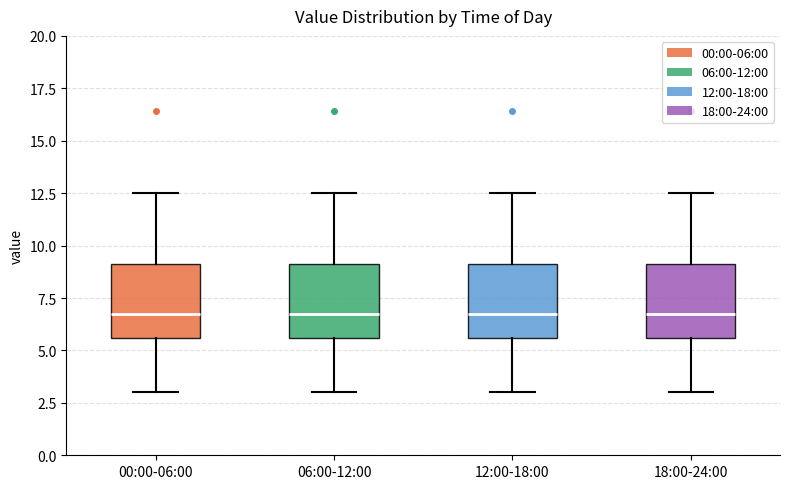

Reading left to right, transcribe this box plot: for each box, give where its median line is, the range the box spans, and where its two whiskers end, as read against the y-axis. The values are not printed on the chart, so give them approximately, as read against the axis.

00:00-06:00: median 6.5, box 5.5 to 9.0, whiskers 3.0 to 12.5
06:00-12:00: median 6.5, box 5.5 to 9.0, whiskers 3.0 to 12.5
12:00-18:00: median 6.5, box 5.5 to 9.0, whiskers 3.0 to 12.5
18:00-24:00: median 6.5, box 5.5 to 9.0, whiskers 3.0 to 12.5